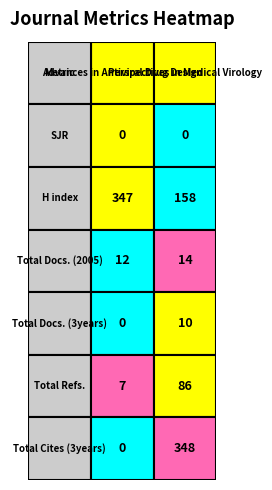

Where is Total Refs. nearest to the value 46?

Advances in Antiviral Drug Design